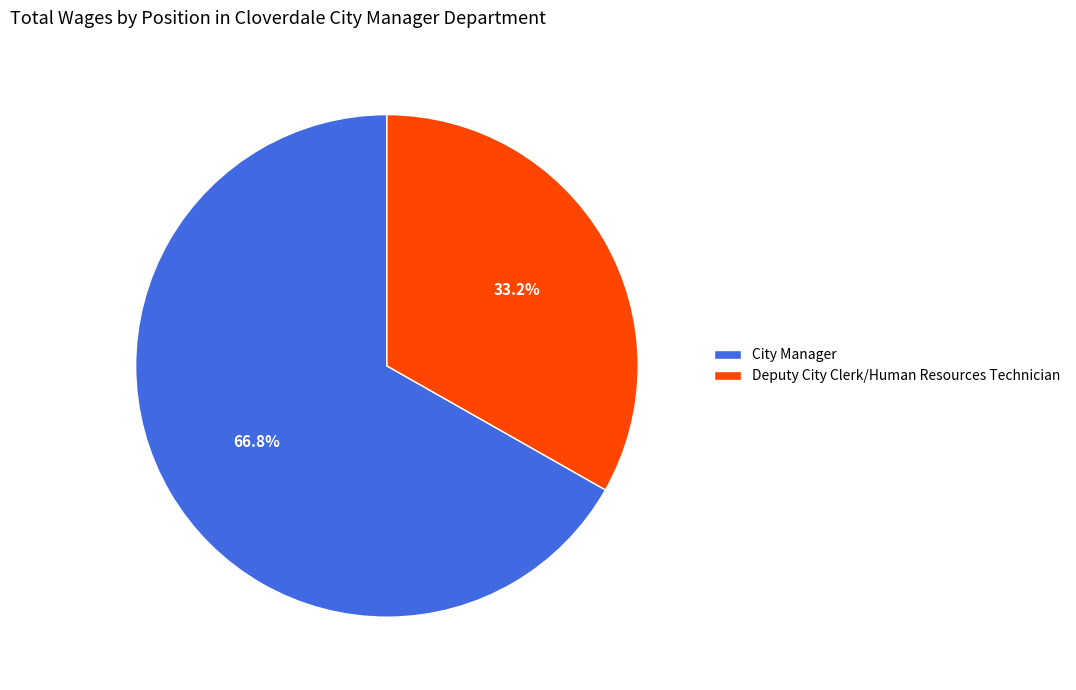

What percentage is the City Manager slice, to the nearest percent?

67%